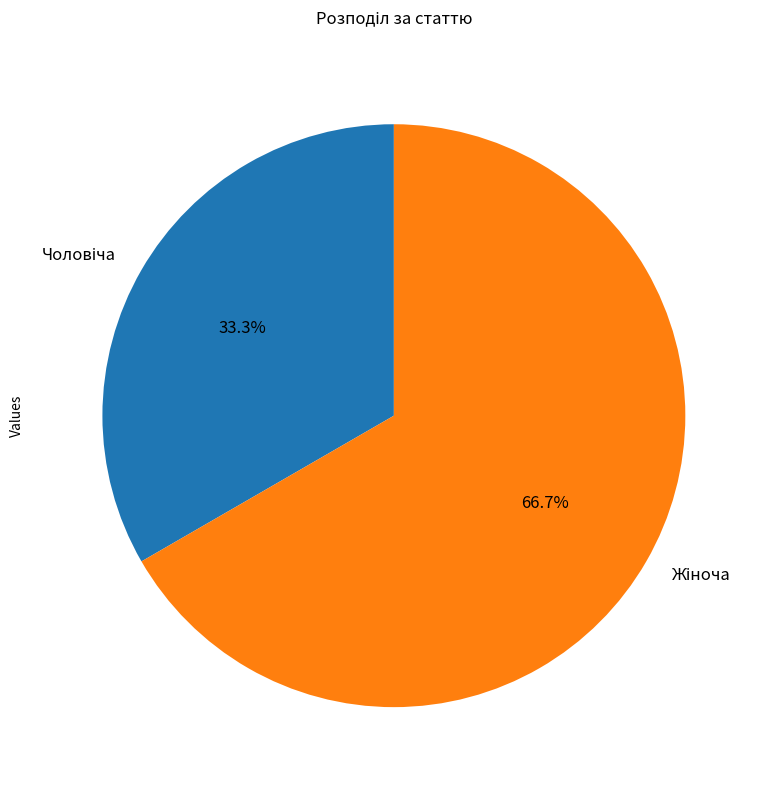

Is there a majority slice in this chart?

Yes